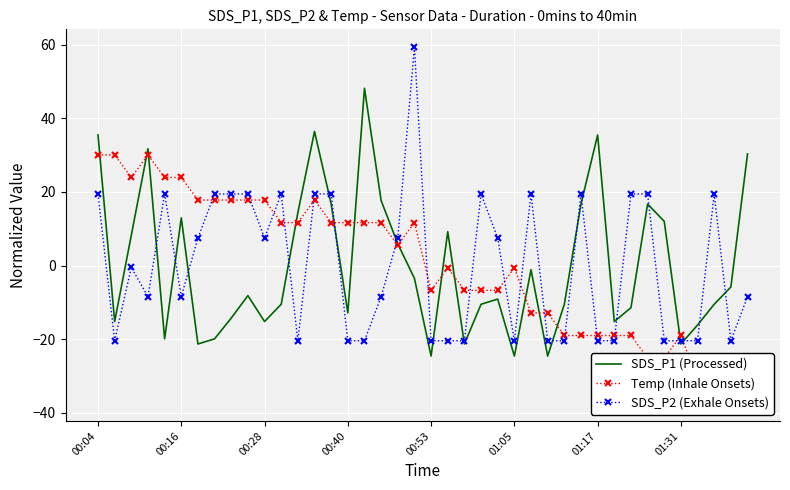

Which series has the largest range (max minus min)?

SDS_P2 (Exhale Onsets)